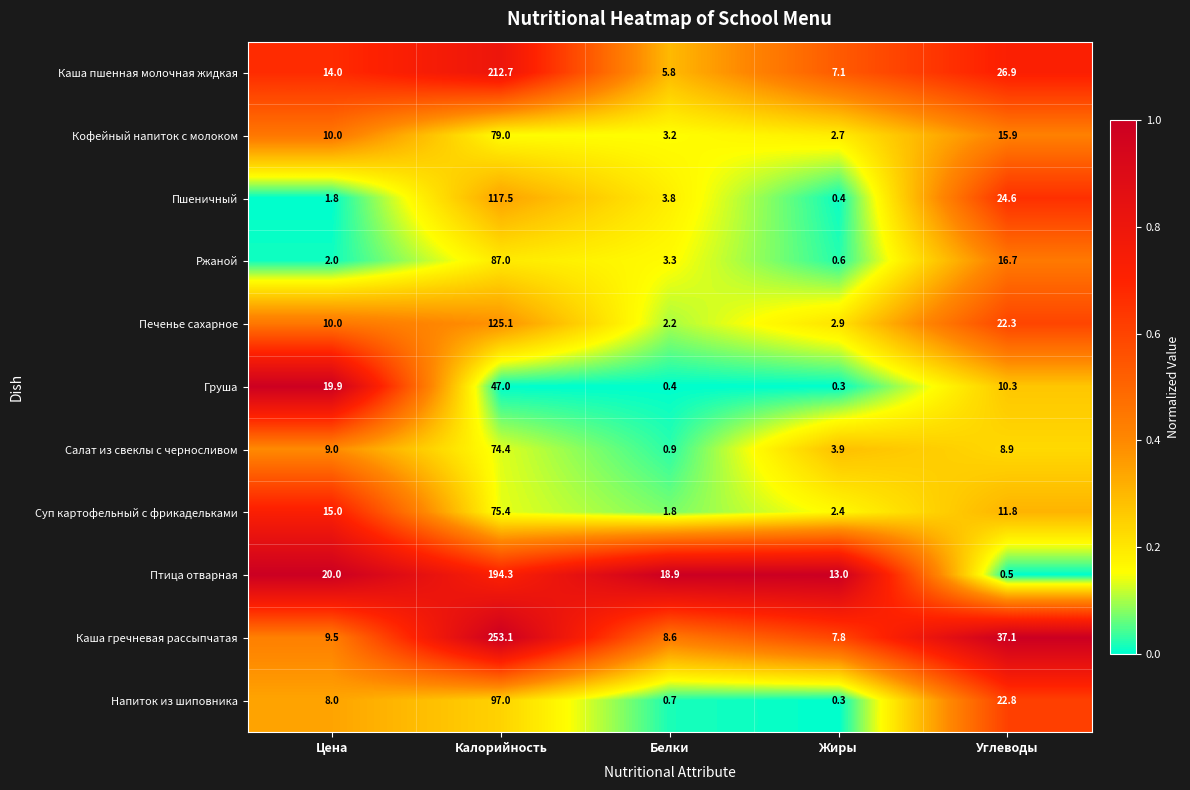

Rank the series by their maximum value, from lowest to highest.

Груша, Салат из свеклы с черносливом, Суп картофельный с фрикадельками, Кофейный напиток с молоком, Ржаной, Напиток из шиповника, Пшеничный, Печенье сахарное, Птица отварная, Каша пшенная молочная жидкая, Каша гречневая рассыпчатая